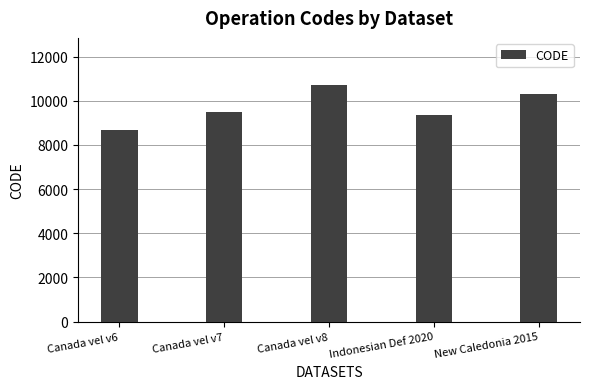

At which category does the chart reach its minimum across all series?

Canada vel v6